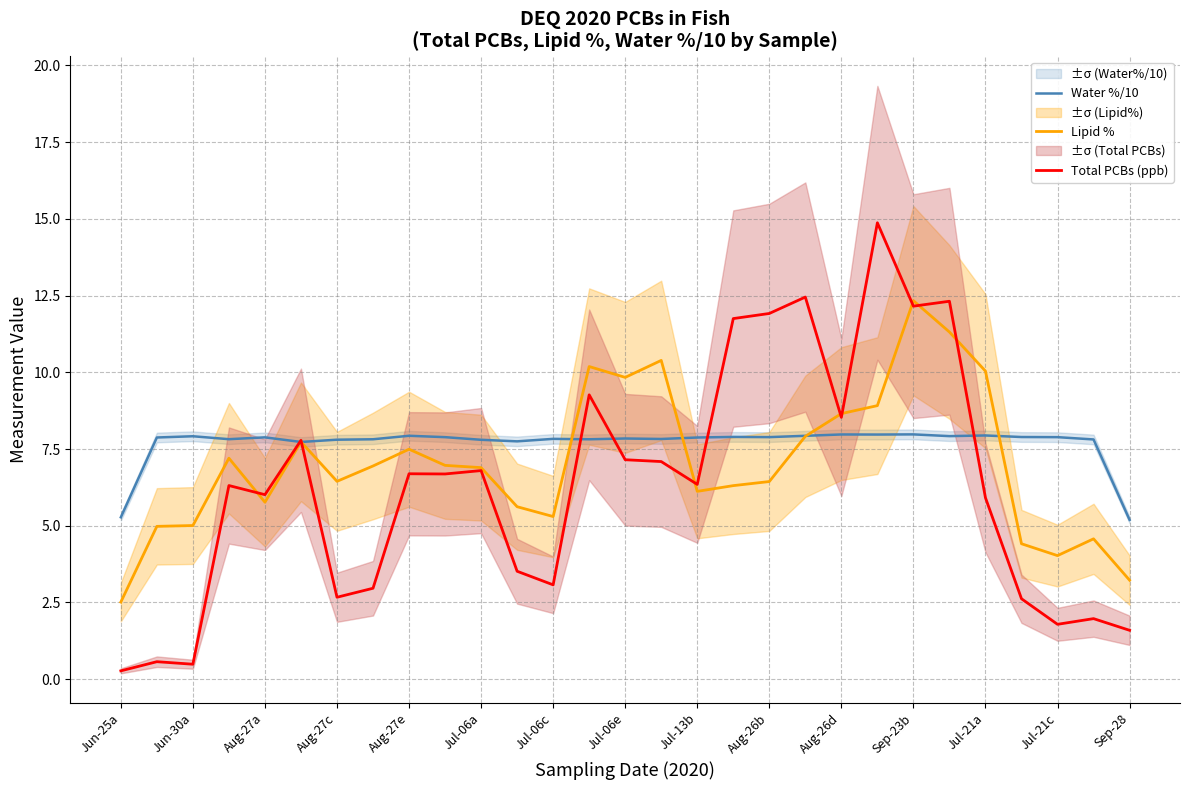

What is the maximum value for Lipid %?

12.3